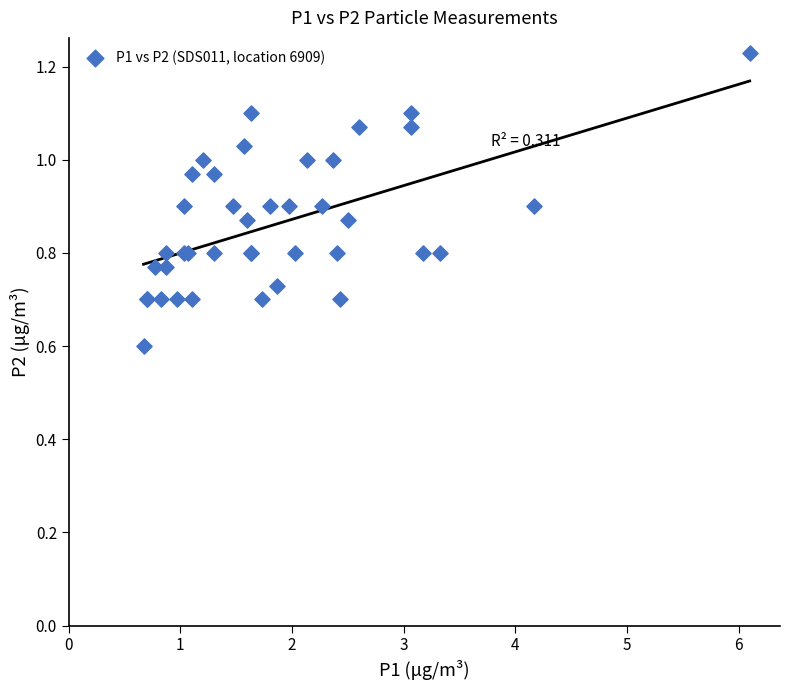

What Y value in the scatter plot is closest to 0?

0.6